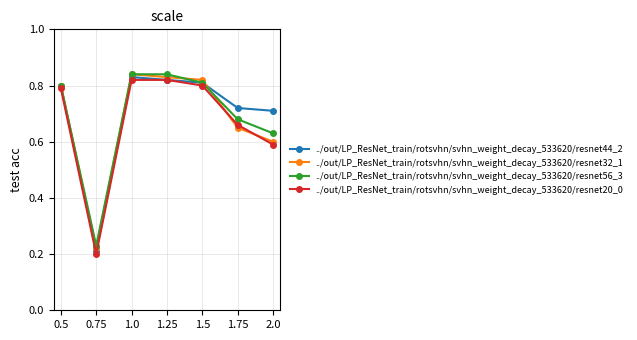

Between 0.5 and 1.75, which series saw the biggest shift?

../out/LP_ResNet_train/rotsvhn/svhn_weight_decay_533620/resnet32_1